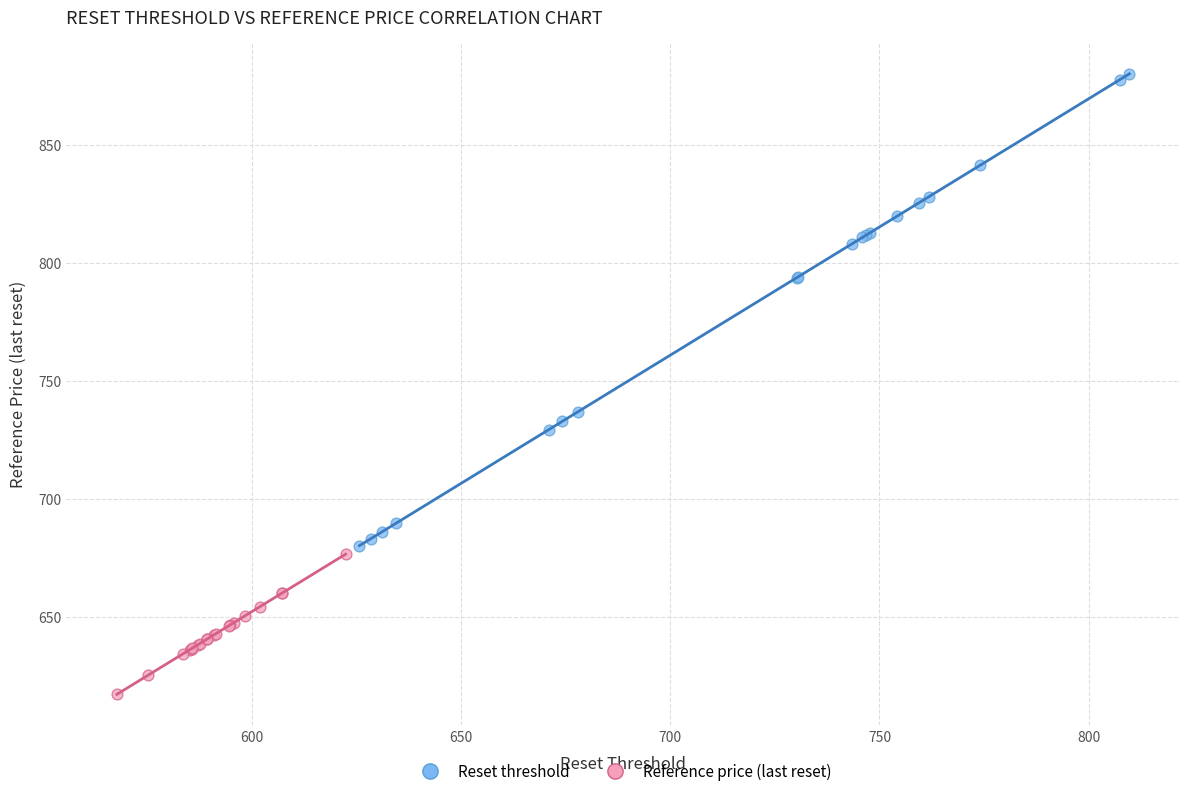

Which series has the largest Y range (max minus min)?

Reset threshold